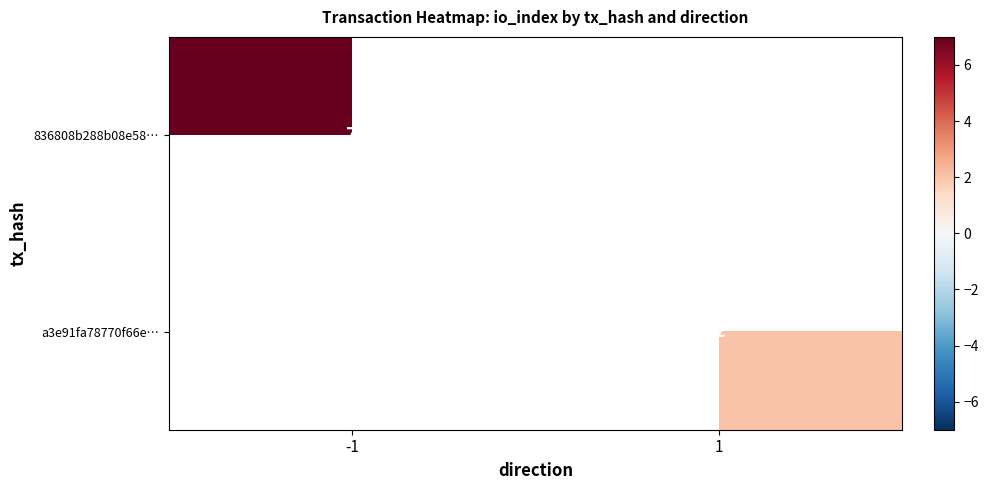

Is the value of 836808b288b08e58… at -1 greater than the value of a3e91fa78770f66e… at 1?

Yes